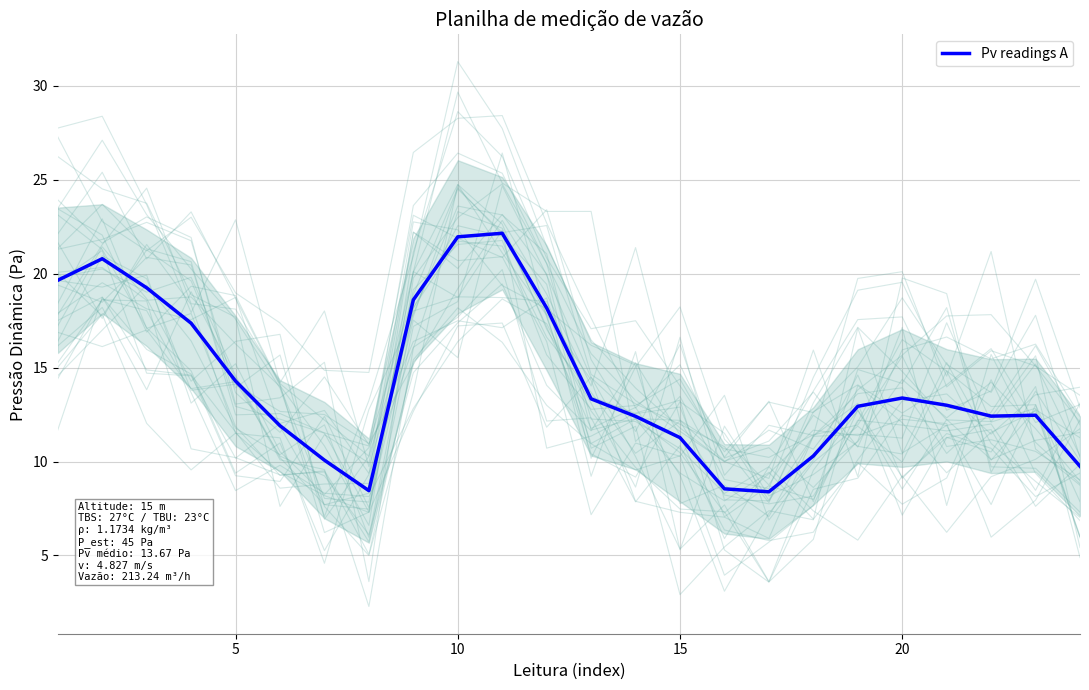

What is the value of the 13th point from the left?

13.3